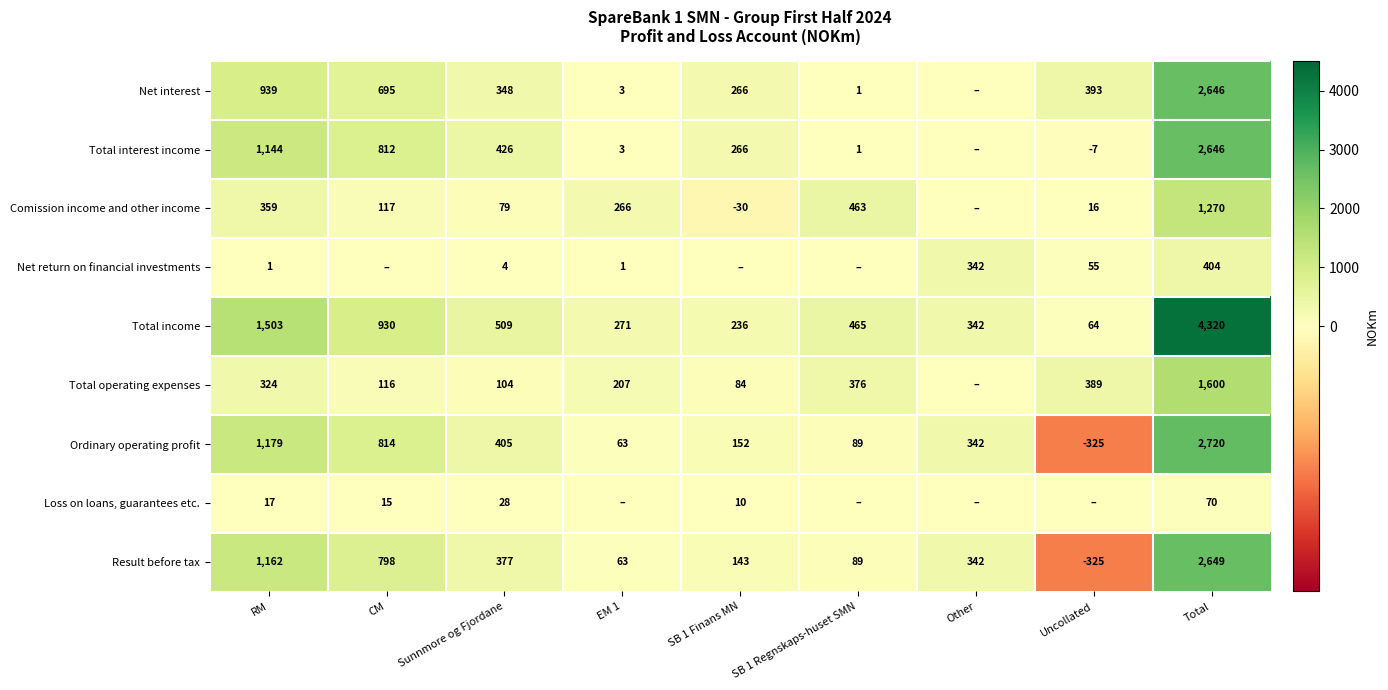

Is it true that Comission income and other income equals -47 at SB 1 Finans MN?

False